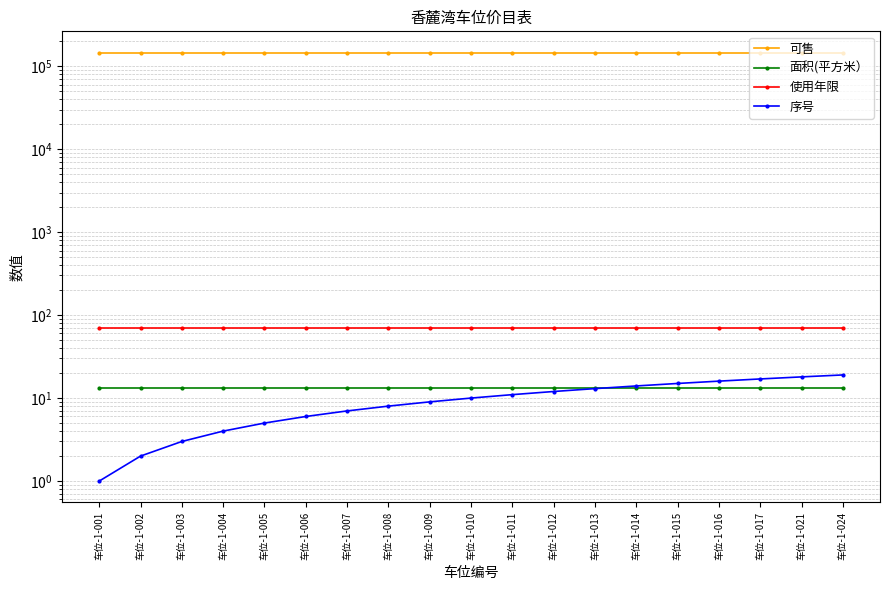

Rank the categories by 可售 value from highest to lowest.

车位-1-001, 车位-1-002, 车位-1-003, 车位-1-004, 车位-1-005, 车位-1-006, 车位-1-007, 车位-1-008, 车位-1-009, 车位-1-010, 车位-1-011, 车位-1-012, 车位-1-013, 车位-1-014, 车位-1-015, 车位-1-016, 车位-1-017, 车位-1-021, 车位-1-024